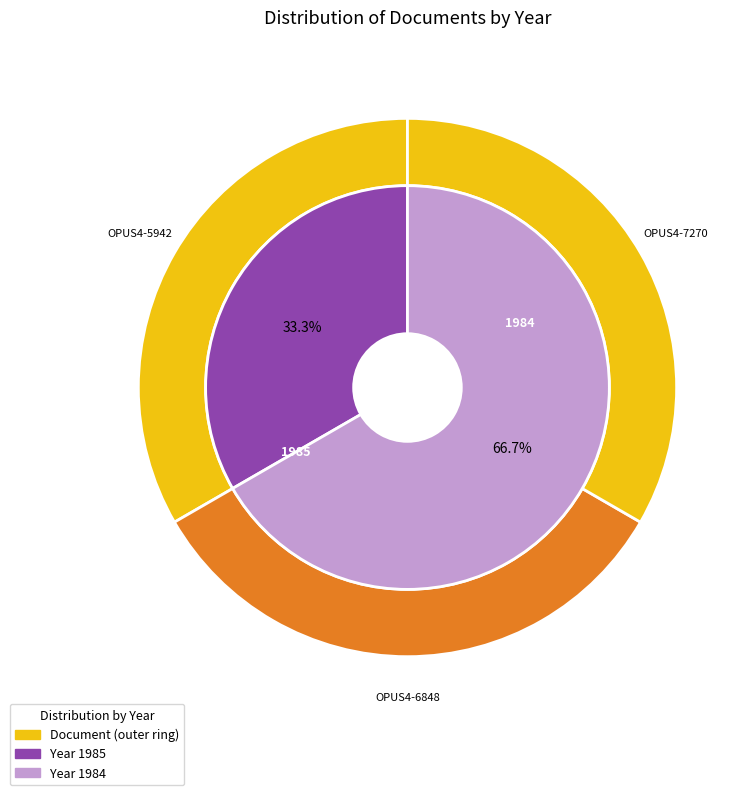

How many segments does this pie chart have?

3